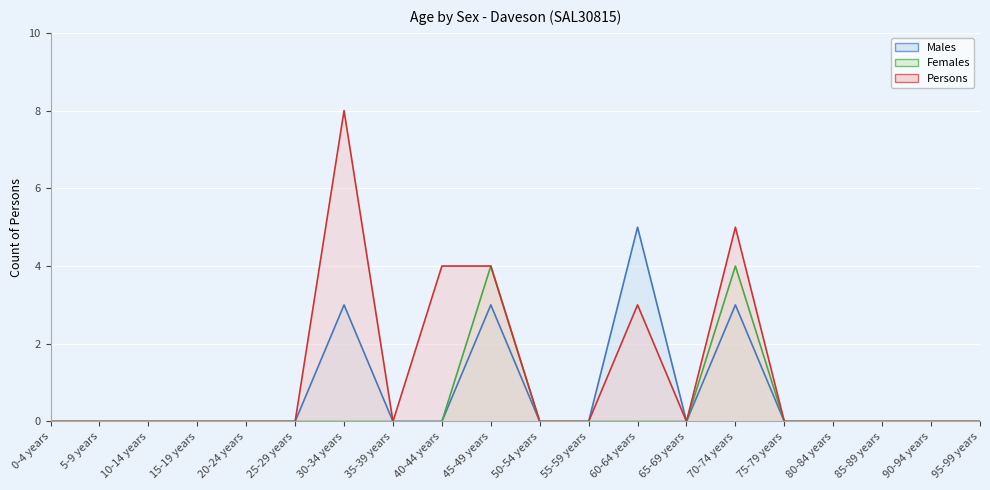

Reading right to left, transcribe all the data shown in this chart.

Males line: 95-99 years=0	90-94 years=0	85-89 years=0	80-84 years=0	75-79 years=0	70-74 years=3	65-69 years=0	60-64 years=5	55-59 years=0	50-54 years=0	45-49 years=3	40-44 years=0	35-39 years=0	30-34 years=3	25-29 years=0	20-24 years=0	15-19 years=0	10-14 years=0	5-9 years=0	0-4 years=0
Females line: 95-99 years=0	90-94 years=0	85-89 years=0	80-84 years=0	75-79 years=0	70-74 years=4	65-69 years=0	60-64 years=0	55-59 years=0	50-54 years=0	45-49 years=4	40-44 years=0	35-39 years=0	30-34 years=0	25-29 years=0	20-24 years=0	15-19 years=0	10-14 years=0	5-9 years=0	0-4 years=0
Persons line: 95-99 years=0	90-94 years=0	85-89 years=0	80-84 years=0	75-79 years=0	70-74 years=5	65-69 years=0	60-64 years=3	55-59 years=0	50-54 years=0	45-49 years=4	40-44 years=4	35-39 years=0	30-34 years=8	25-29 years=0	20-24 years=0	15-19 years=0	10-14 years=0	5-9 years=0	0-4 years=0